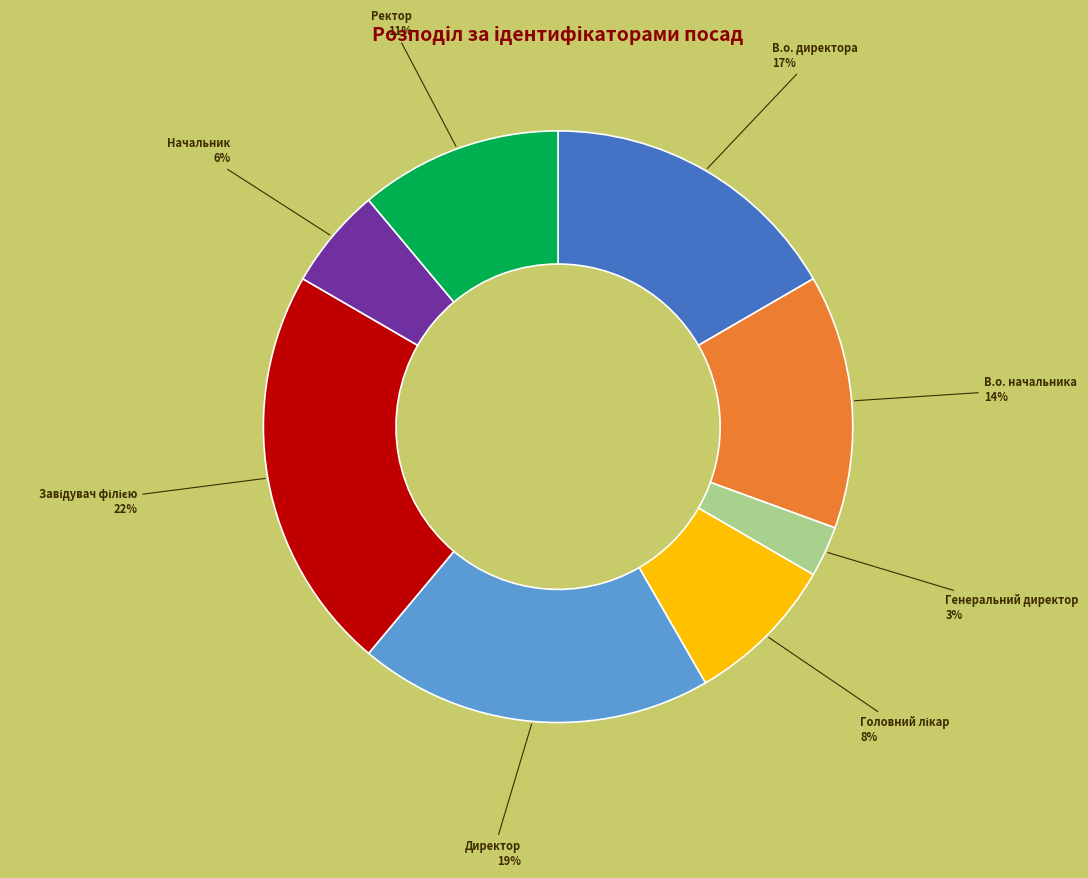

Does any single category account for the majority?

No